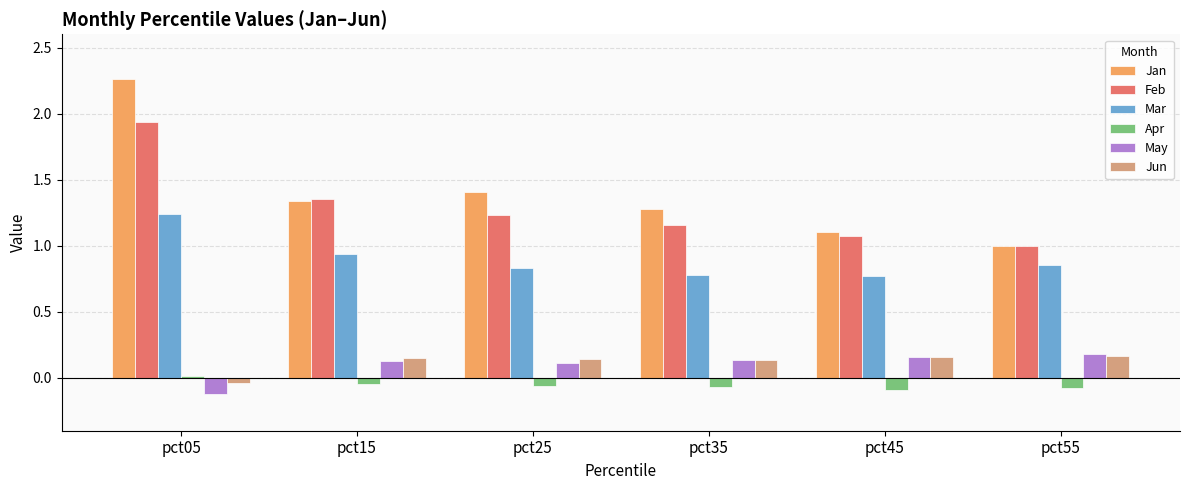

The Feb series shows 1.1 at pct45. True or false?

True